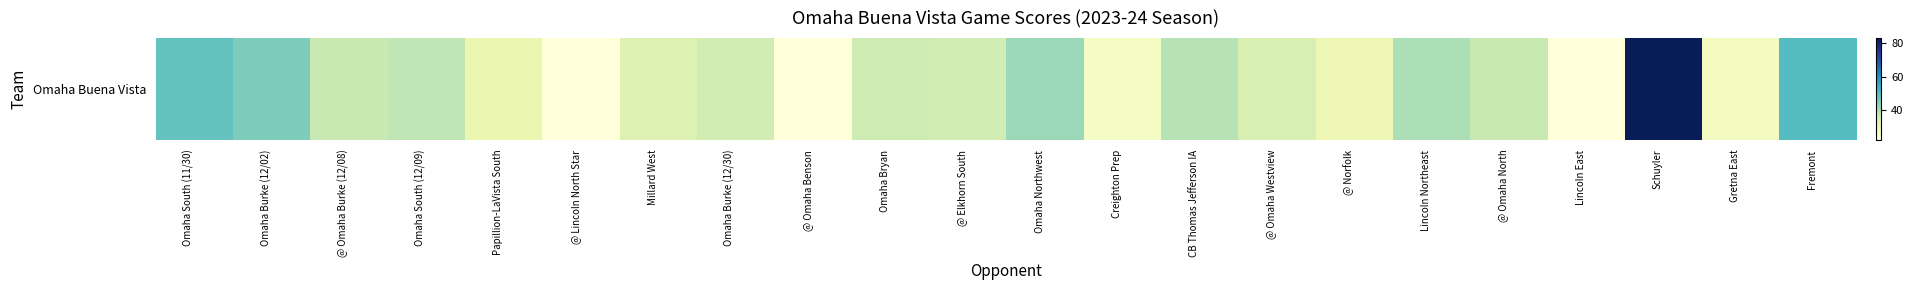

Where is the data nearest to the value 52?

Fremont